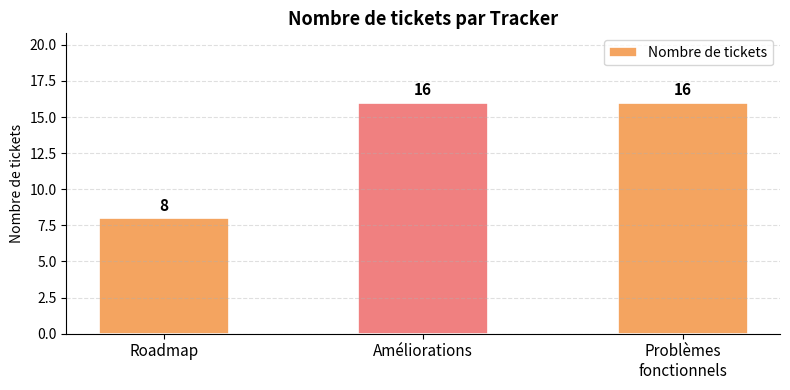

What is the value of the 2nd bar from the left?

16